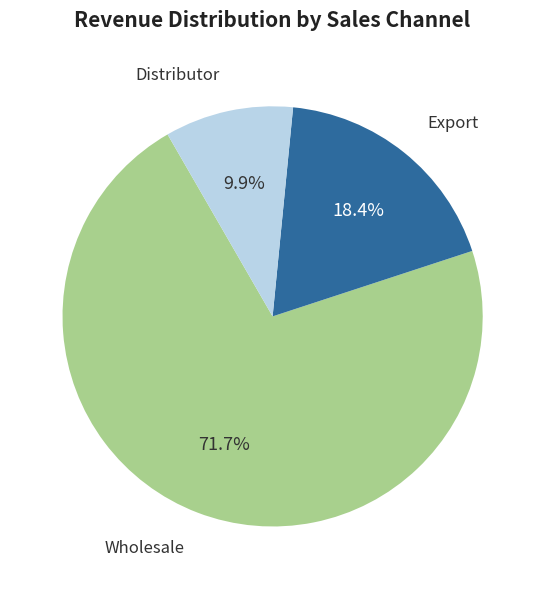

Does any single category account for the majority?

Yes